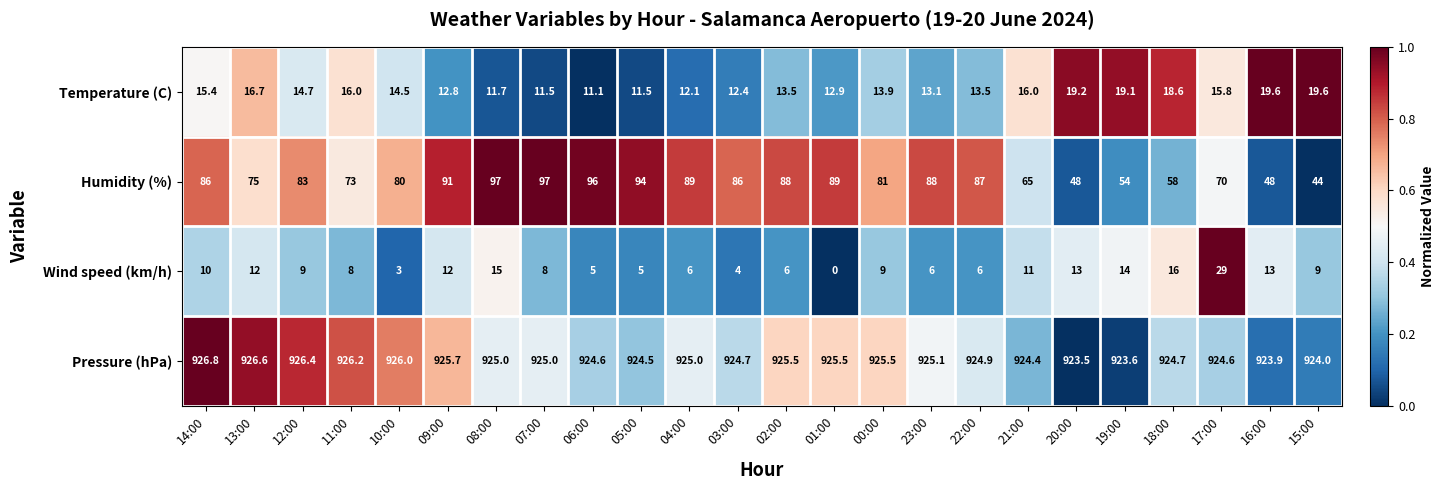

What is the average value of the Humidity (%) series?

77.8